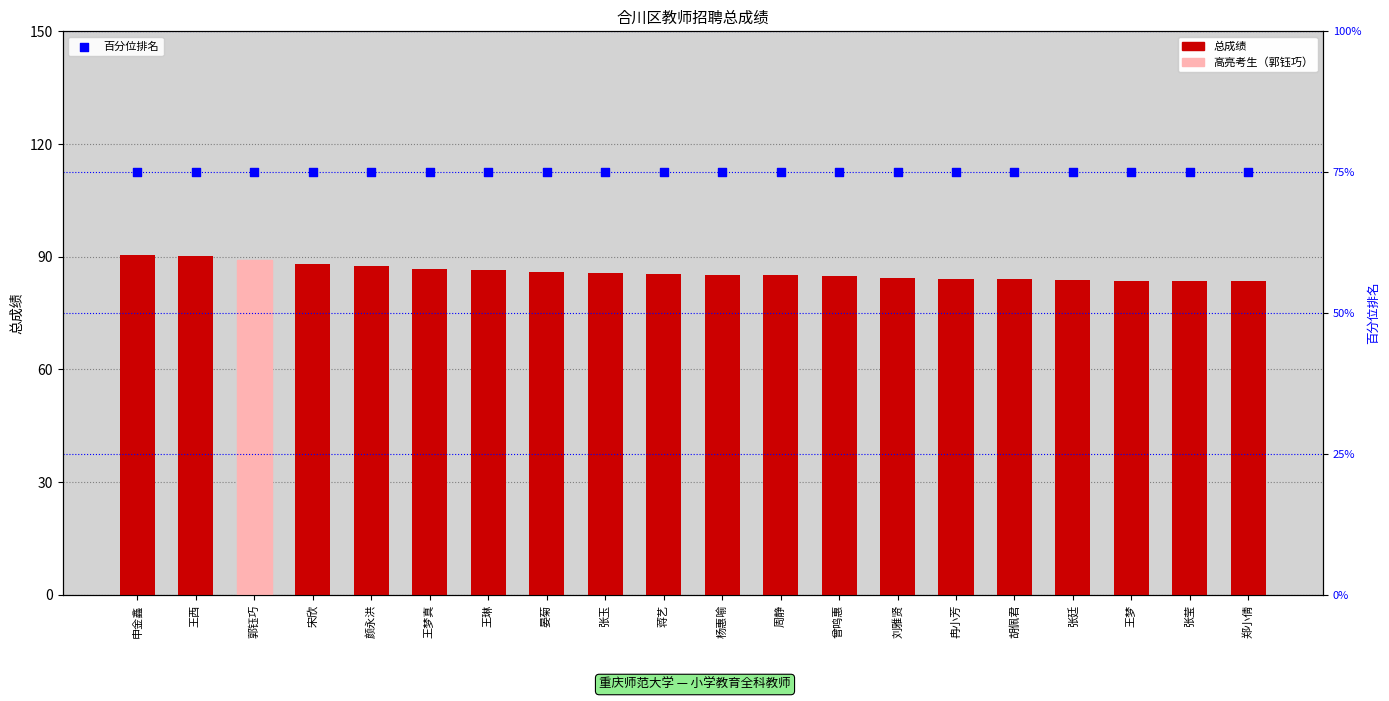

At which category is the sum across all series the highest?

申金鑫